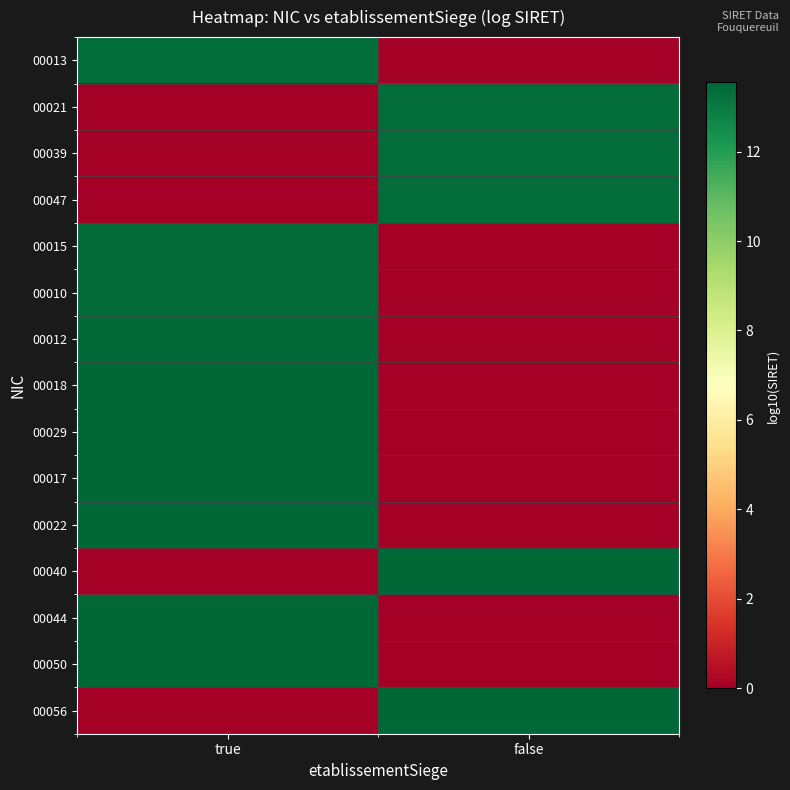

Reading left to right, list all the values displayed in this chart.

00013: true=13.3	false=0.0
00021: true=0.0	false=13.3
00039: true=0.0	false=13.3
00047: true=0.0	false=13.3
00015: true=13.4	false=0.0
00010: true=13.4	false=0.0
00012: true=13.5	false=0.0
00018: true=13.5	false=0.0
00029: true=13.5	false=0.0
00017: true=13.5	false=0.0
00022: true=13.5	false=0.0
00040: true=0.0	false=13.5
00044: true=13.5	false=0.0
00050: true=13.5	false=0.0
00056: true=0.0	false=13.5